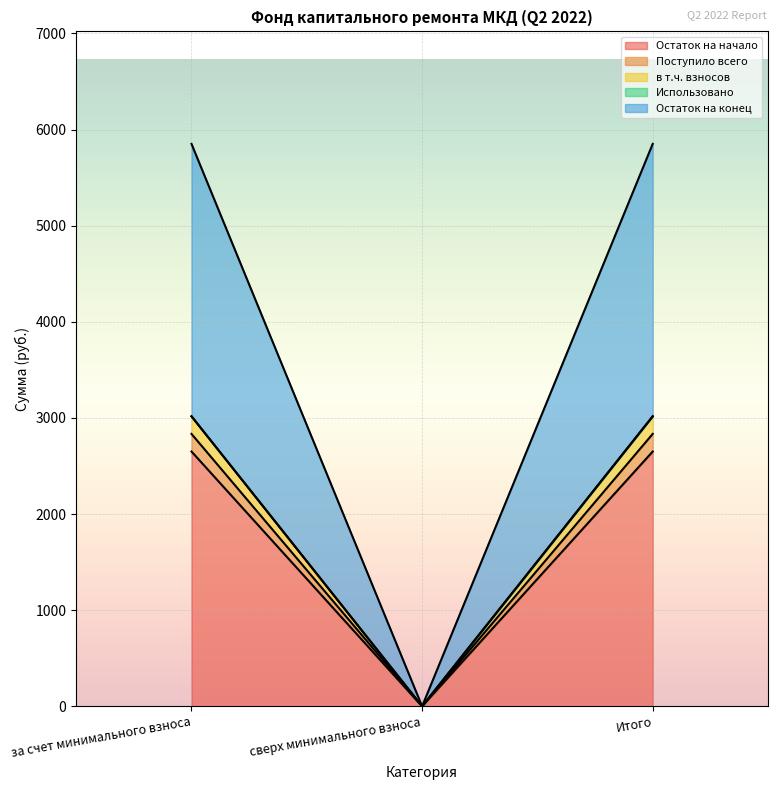

What is the total value across all series at Итого?

5850.5